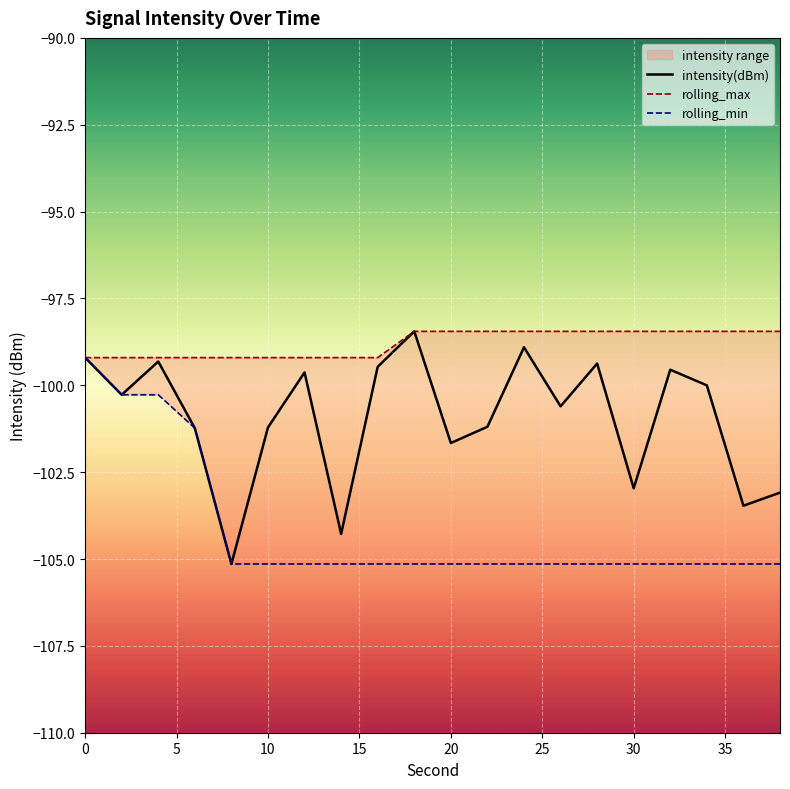

How many categories are shown in the chart?

20